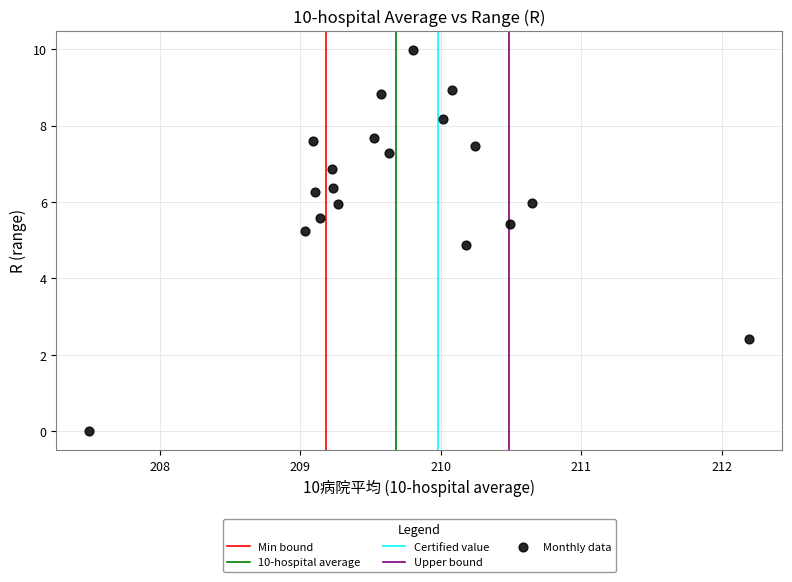

What Y value in the scatter plot is closest to 4?

4.9